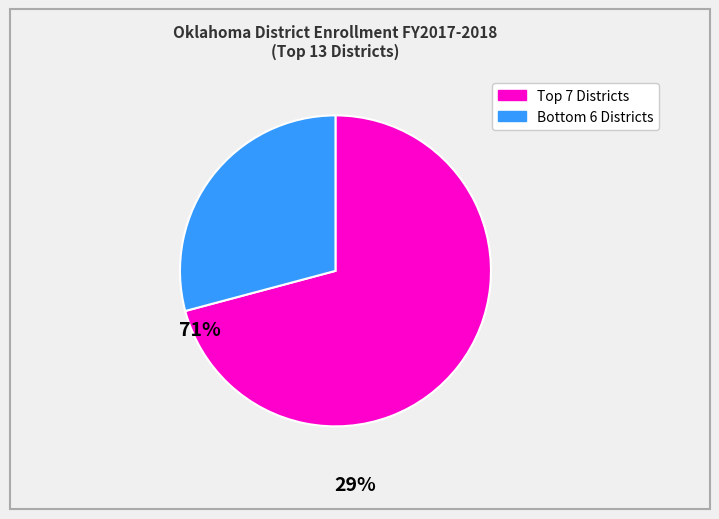

Does any single category account for the majority?

Yes